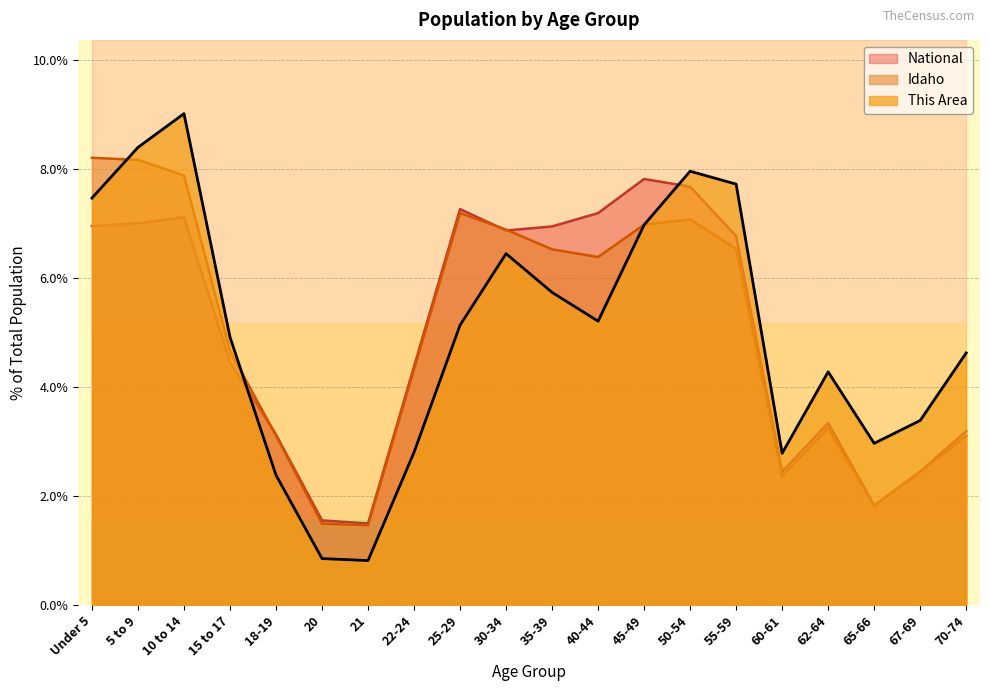

How many lines are shown in the chart?

3